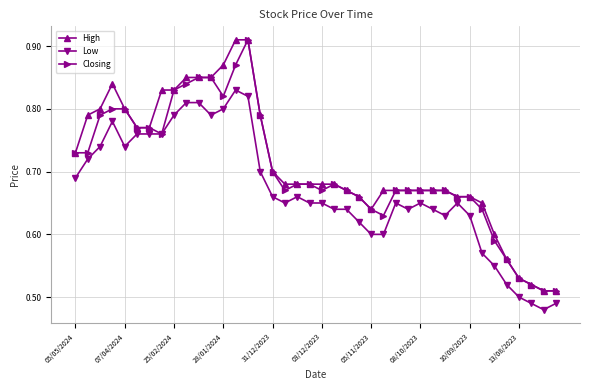

At how many categories does at least one series exceed 0?

40